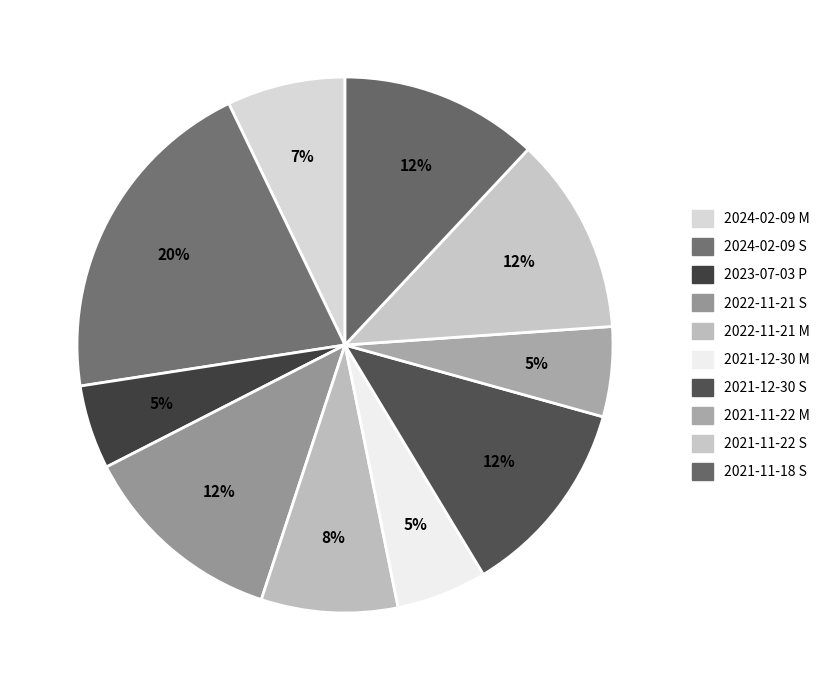

How many segments does this pie chart have?

10